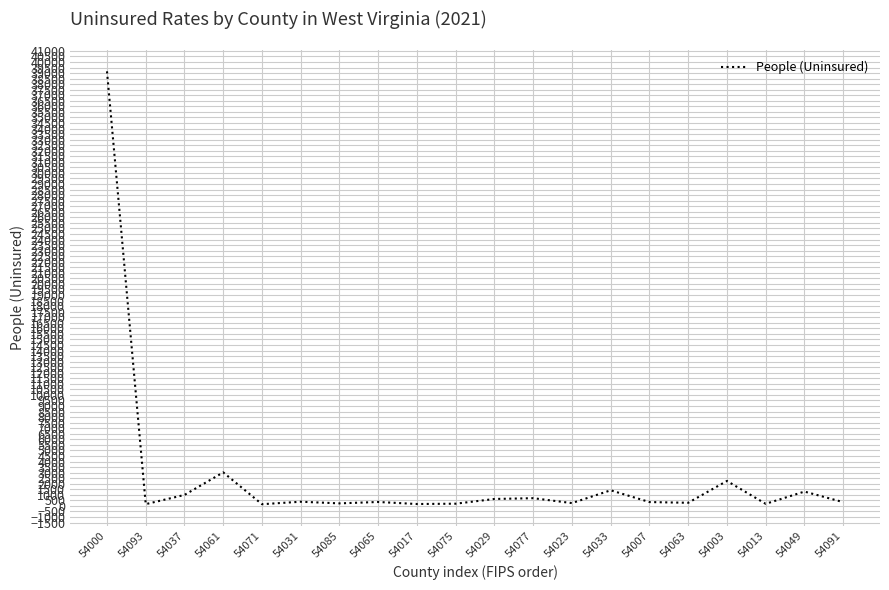

Where is the data nearest to the value 19654?

54061